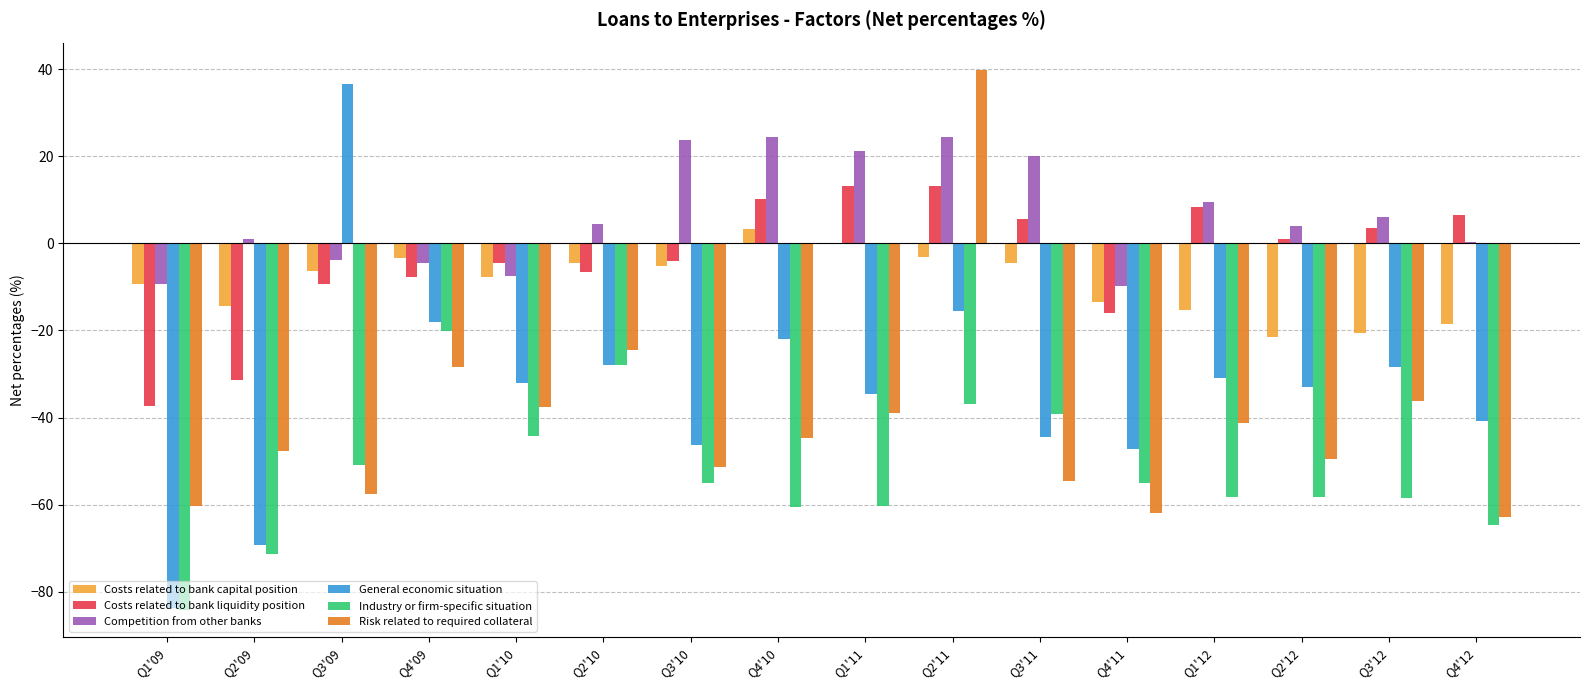

How many distinct data groups are displayed?

6